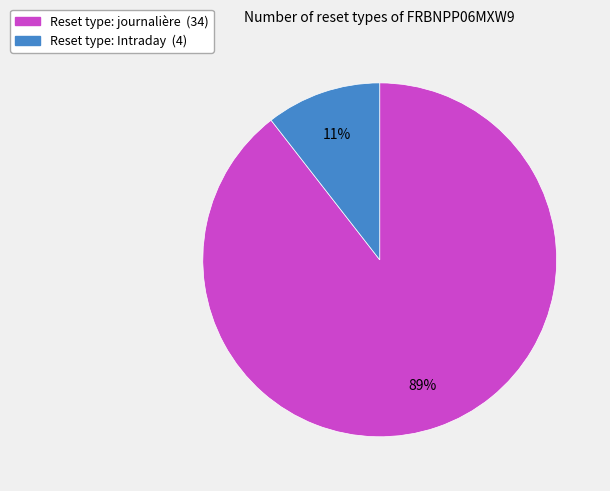

To the nearest percent, what is the average slice percentage?

50%